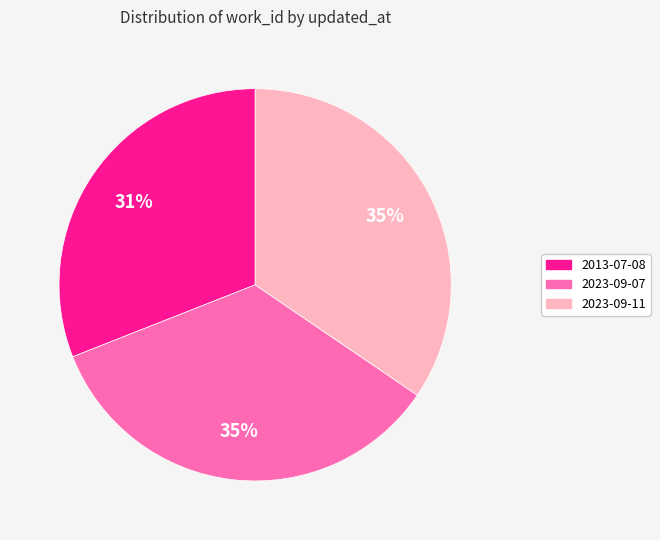

Is it true that 2013-07-08 is 31% of the pie?

True